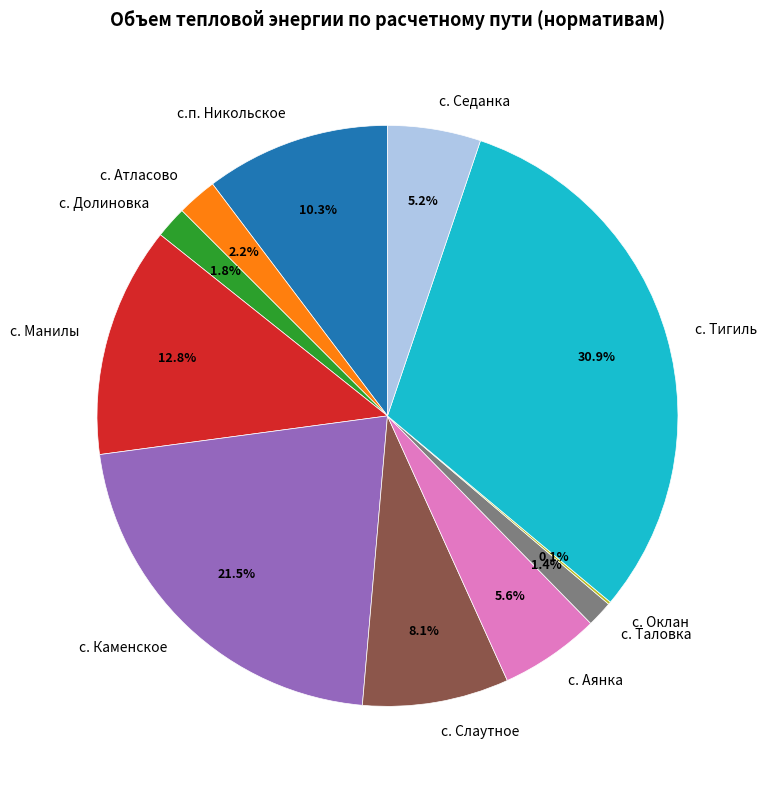

To the nearest percent, what is the average slice percentage?

9%